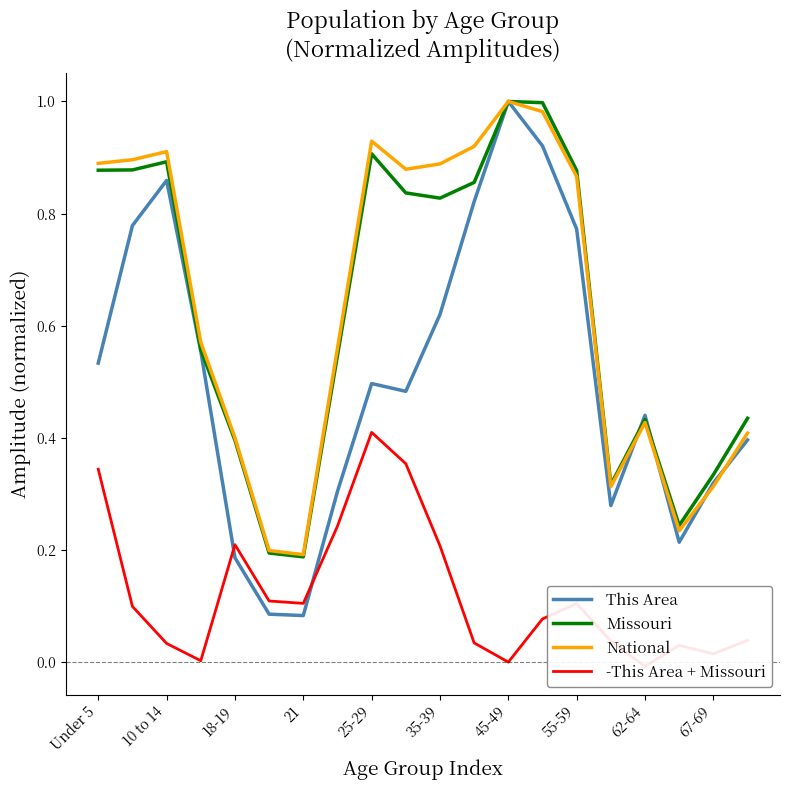

The National series shows 1.0 at 45-49. True or false?

True